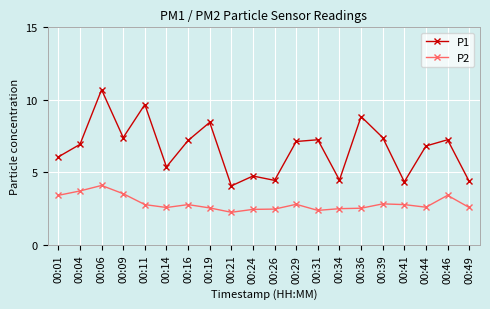

True or false: P2 and P1 cross at least once.

False